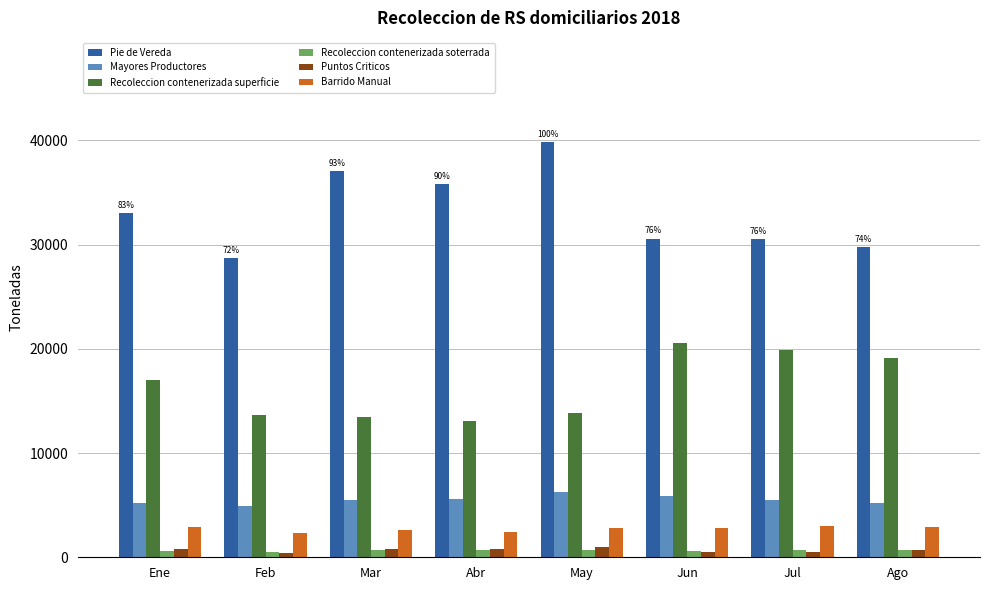

Does the chart contain stacked bars?

No